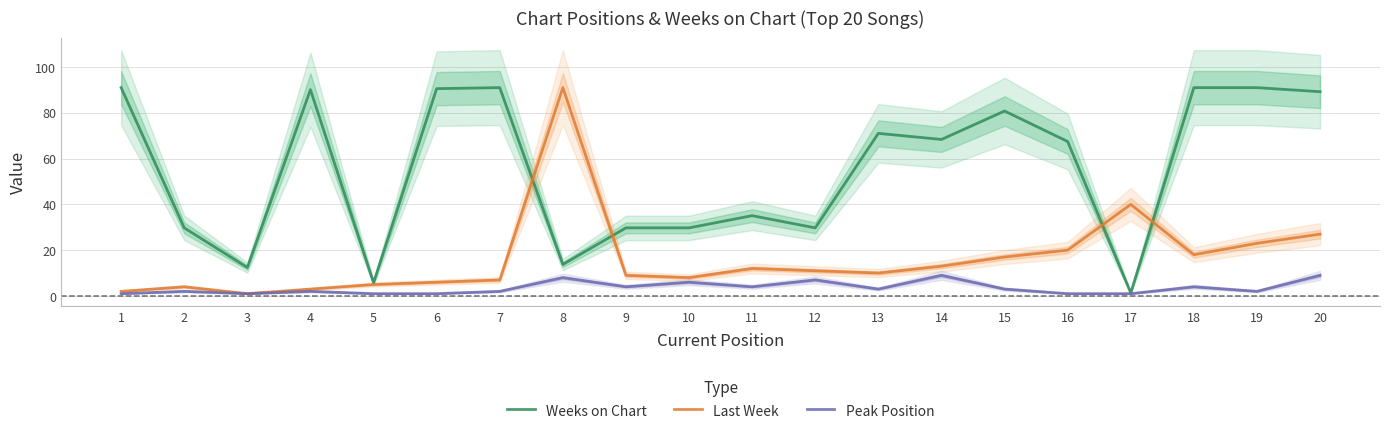

Where is the first local maximum for Peak Position?

2